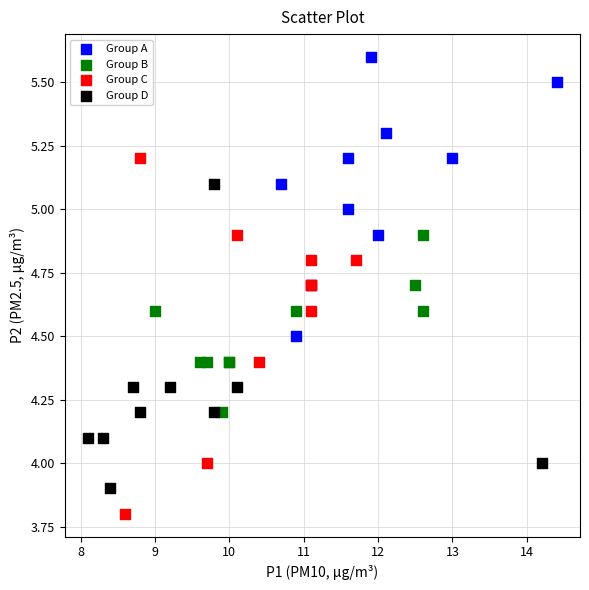

Which series has the largest Y range (max minus min)?

Group C